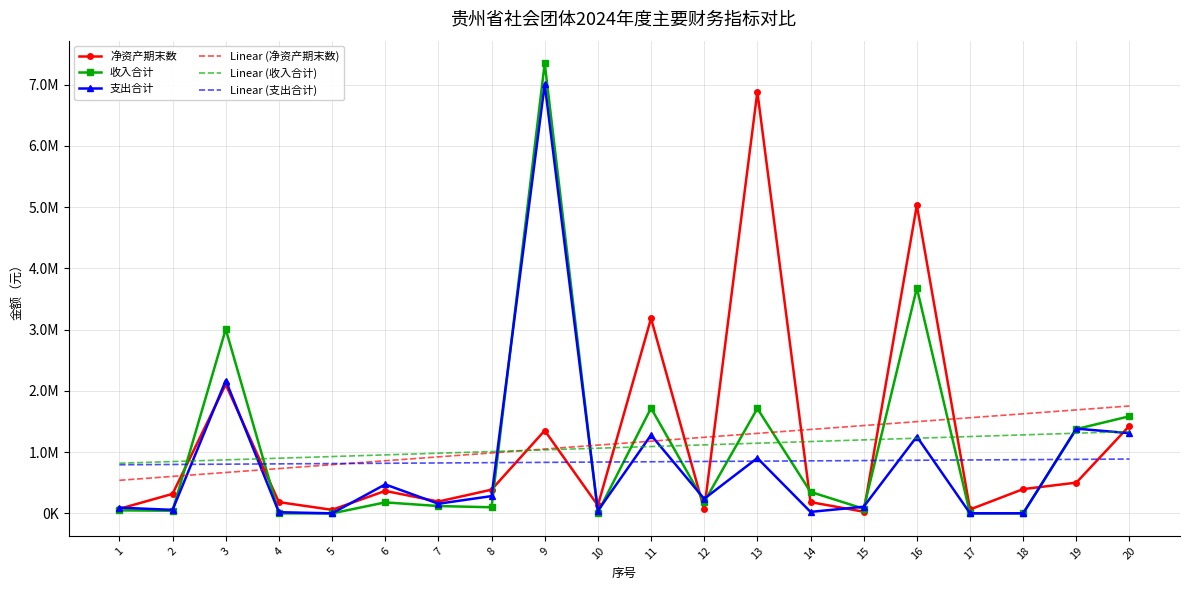

What are all the series names shown in the legend?

净资产期末数, 收入合计, 支出合计, Linear (净资产期末数), Linear (收入合计), Linear (支出合计)